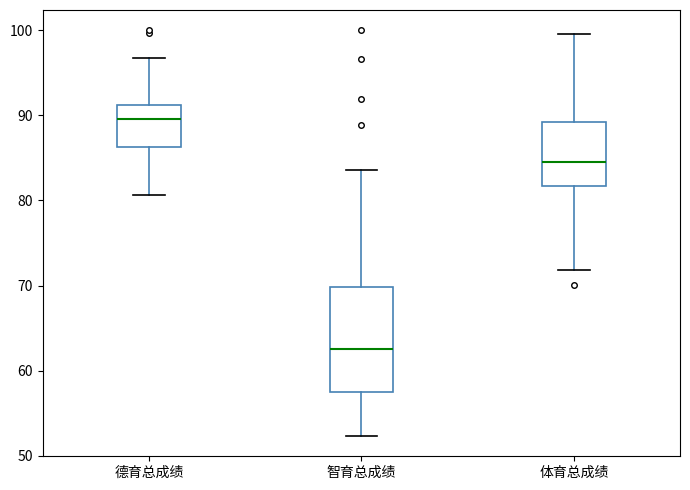

Comparing the boxes themselves (not the whiskers), which one is the tallest?

智育总成绩